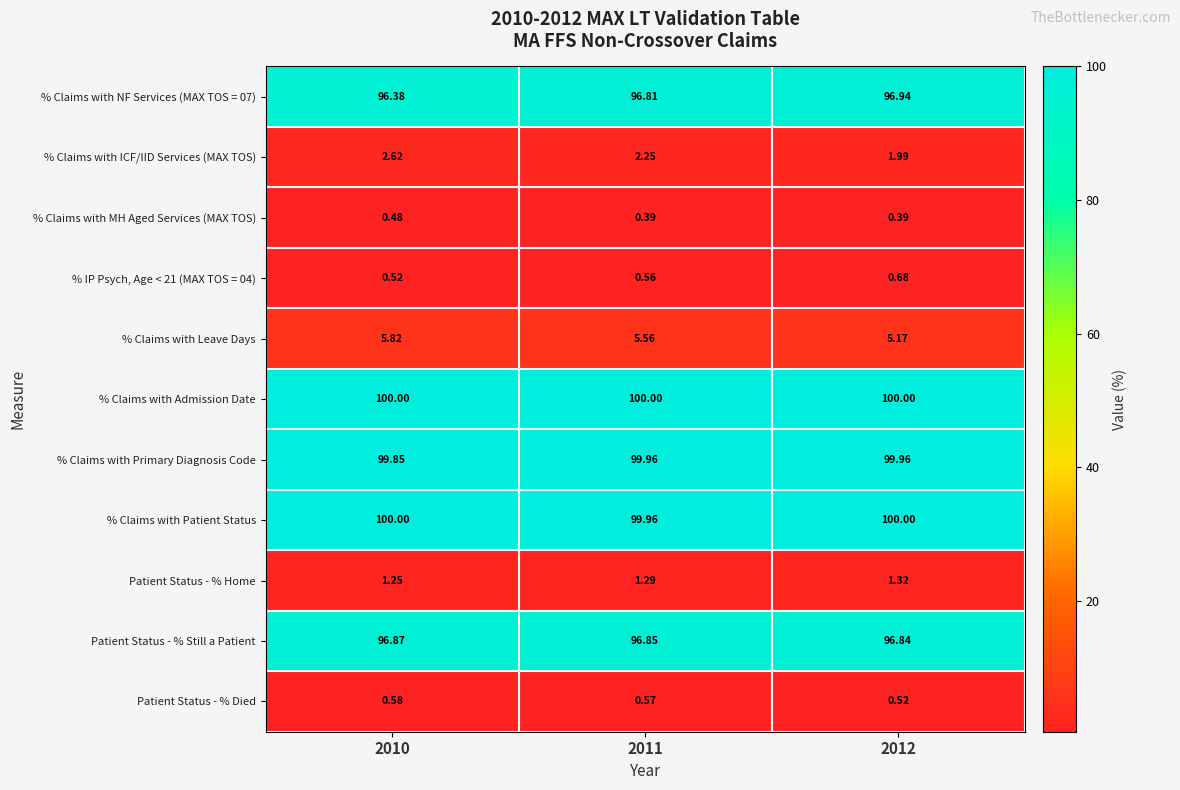

Which series changed the most between 2010 and 2012?

% Claims with Leave Days